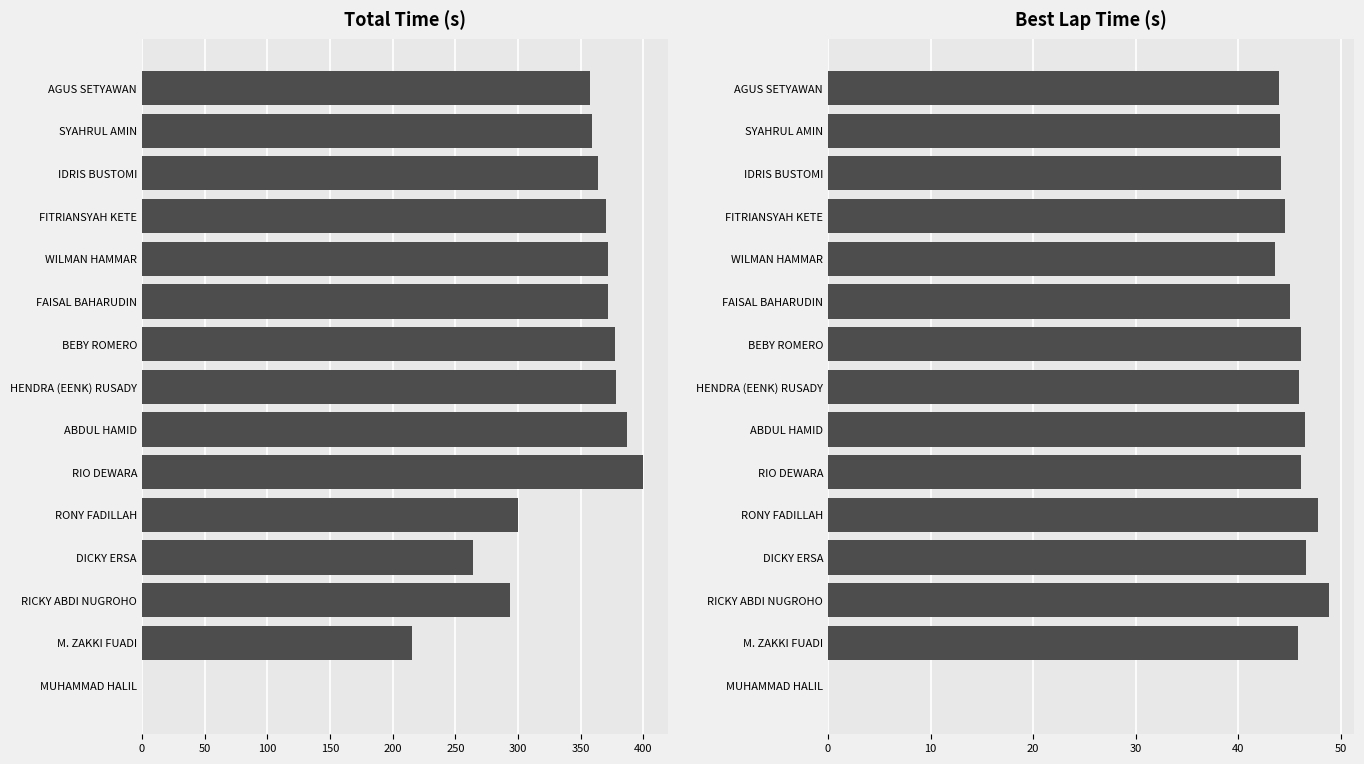

Is it true that Total Time equals 358.6 at SYAHRUL AMIN?

True